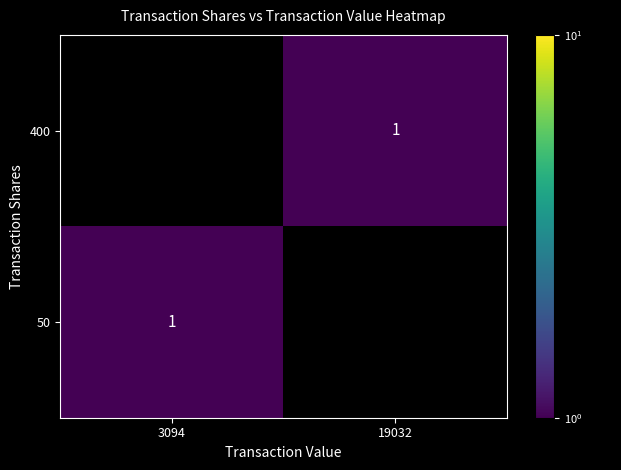

What is the minimum value for 50?

1.0